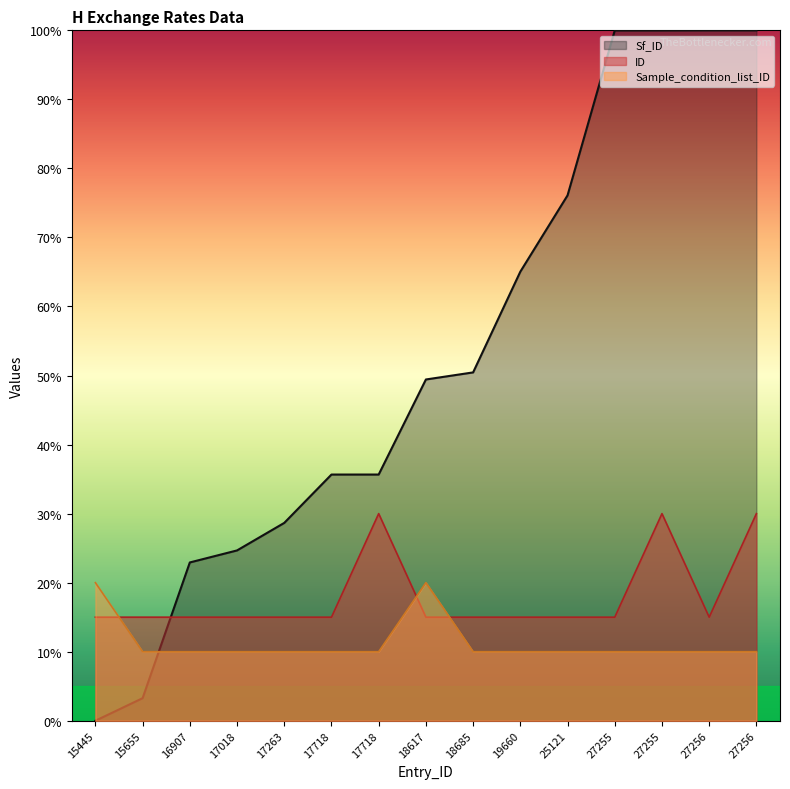

At which category does ID reach its first local peak?

17718